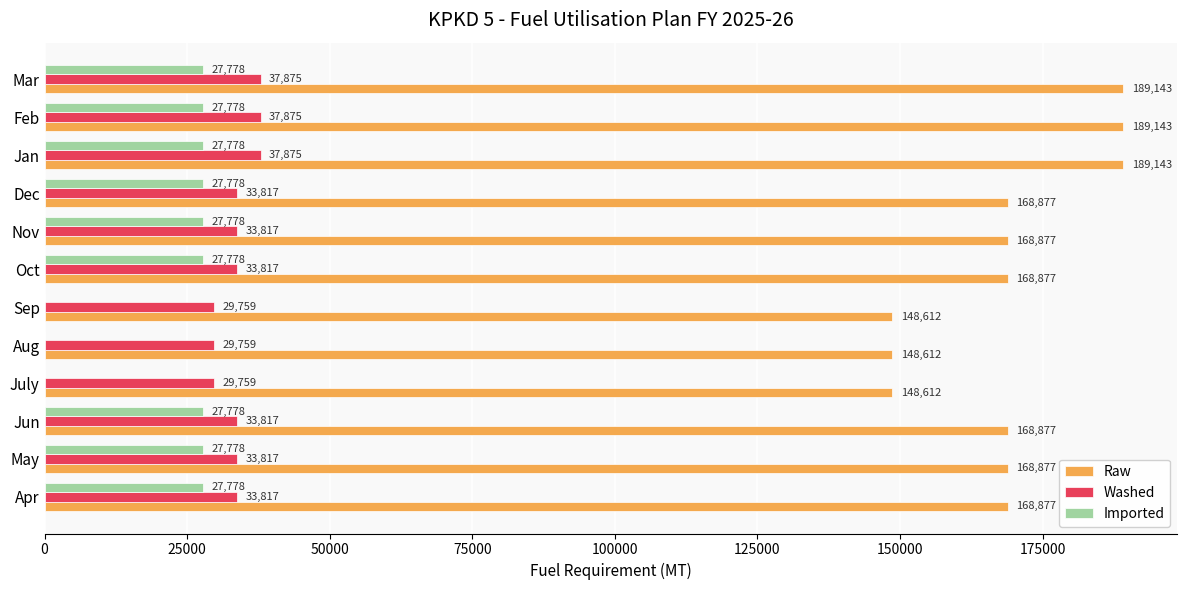

Read the Imported value at Feb.

27777.8